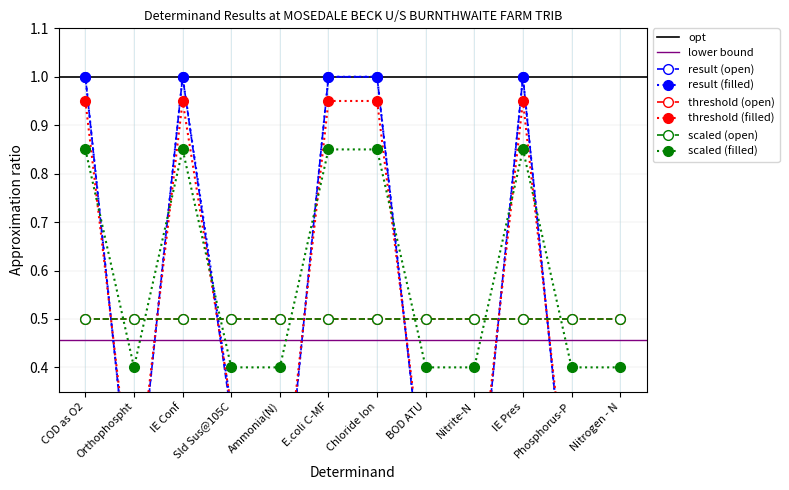

How many data points does each series have?

12